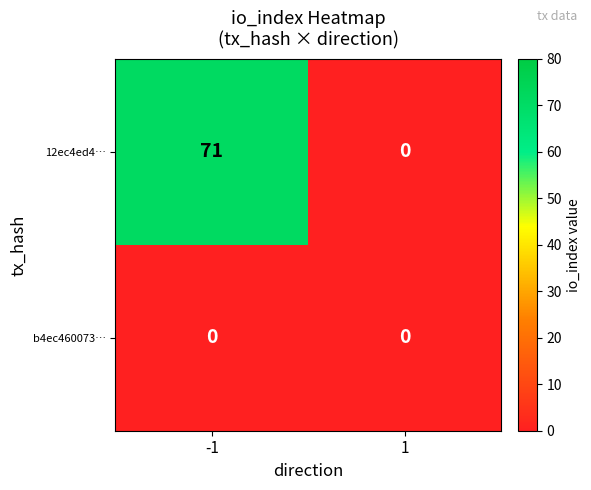

Rank the series by their average value, from lowest to highest.

b4ec460073…, 12ec4ed4…